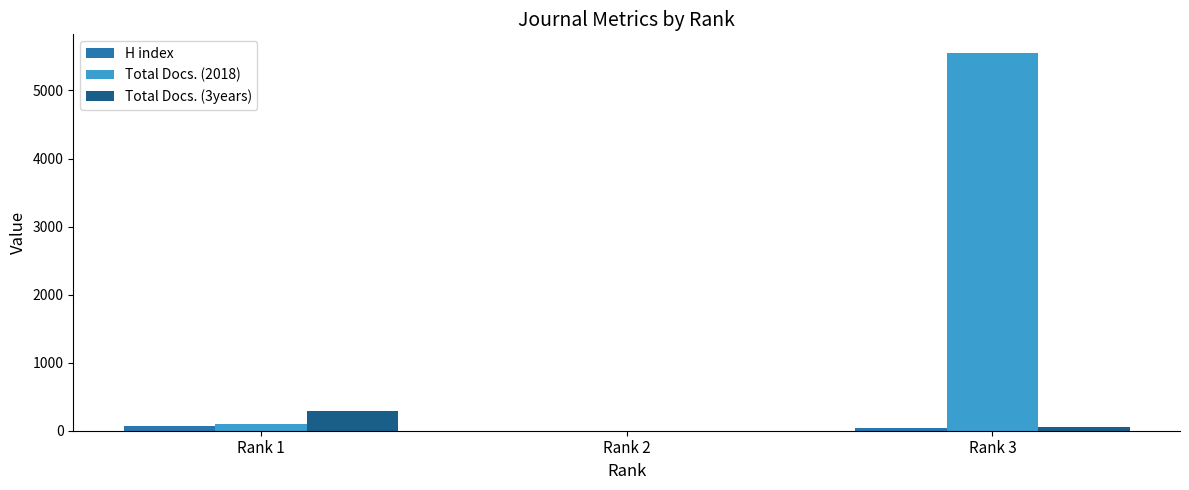

Reading right to left, transcribe all the data shown in this chart.

H index: Rank 3=37	Rank 2=0	Rank 1=70
Total Docs. (2018): Rank 3=5548	Rank 2=0	Rank 1=95
Total Docs. (3years): Rank 3=53	Rank 2=0	Rank 1=287